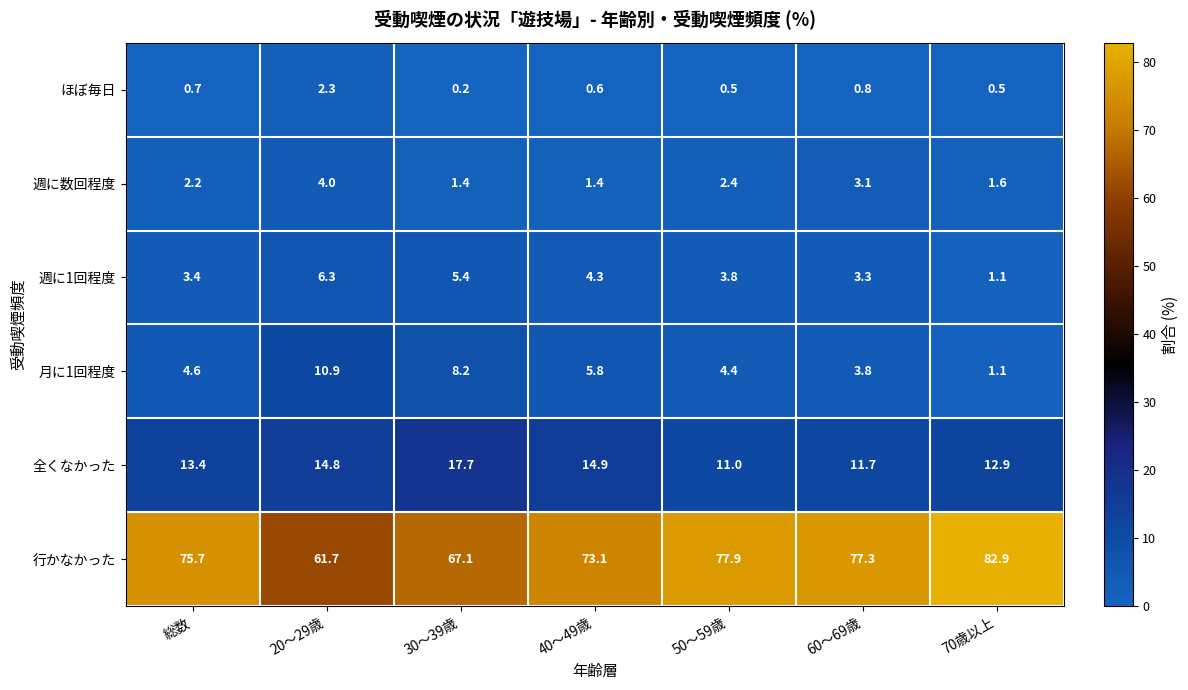

Which series changed the most between 30～39歳 and 70歳以上?

行かなかった